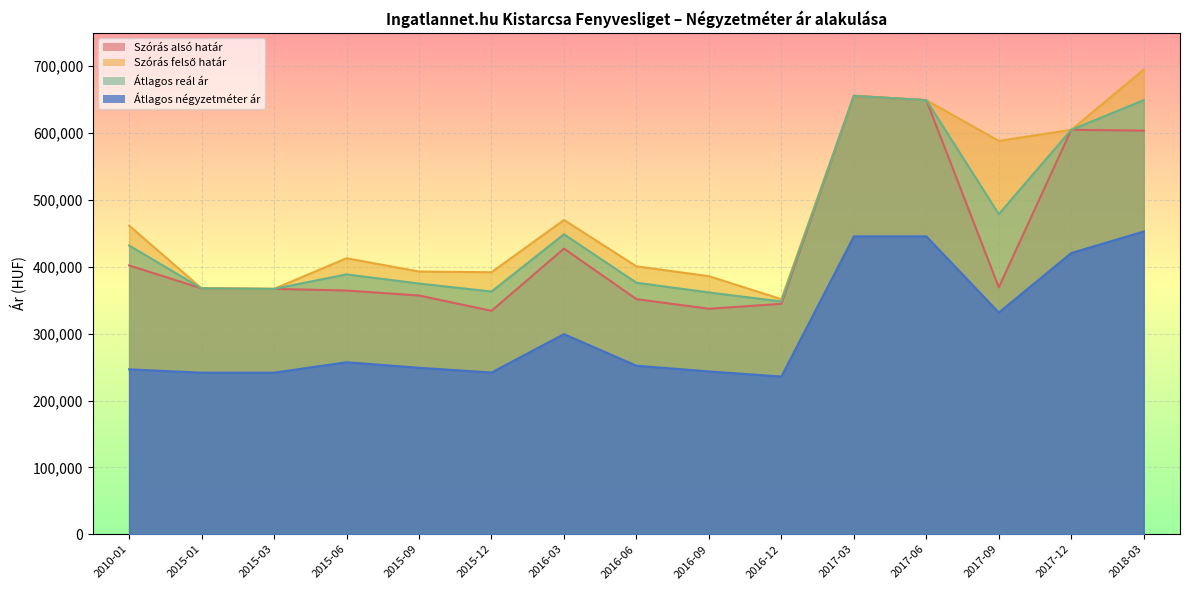

Reading left to right, transcribe all the data shown in this chart.

Szórás alsó határ: 402109	367705	366970	364539	357037	334141	427216	351648	337294	344648	655726	649275	369242	604938	603716
Szórás felső határ: 461667	367705	366970	412827	392941	391893	470064	400704	386010	351590	655726	649275	588330	604938	694998
Átlagos reál ár: 431888	367705	366970	388683	374989	363017	448640	376176	361652	348119	655726	649275	478786	604938	649357
Átlagos négyzetméter ár: 246590	241666	241666	257245	248984	241872	299290	252064	243523	235843	445535	445535	331540	420588	452861